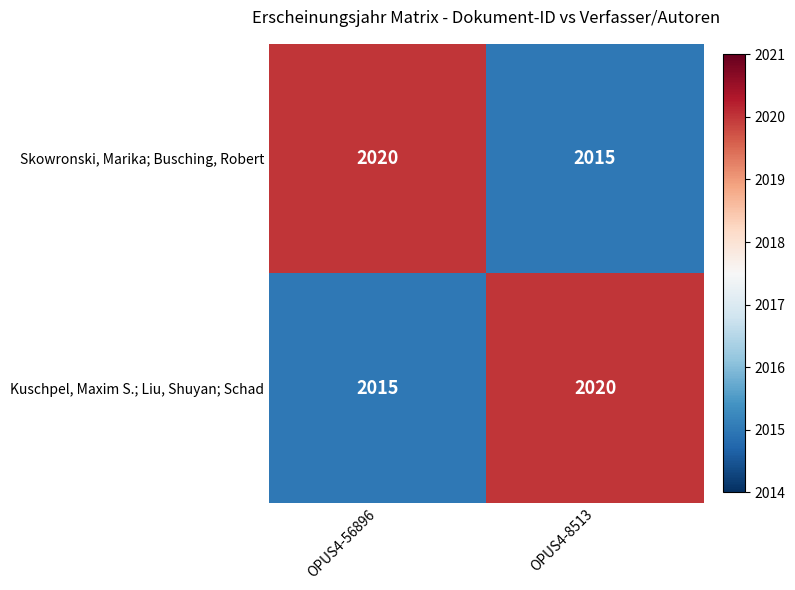

List the labels in order of Kuschpel, Maxim S.; Liu, Shuyan; Schad value, largest first.

OPUS4-8513, OPUS4-56896